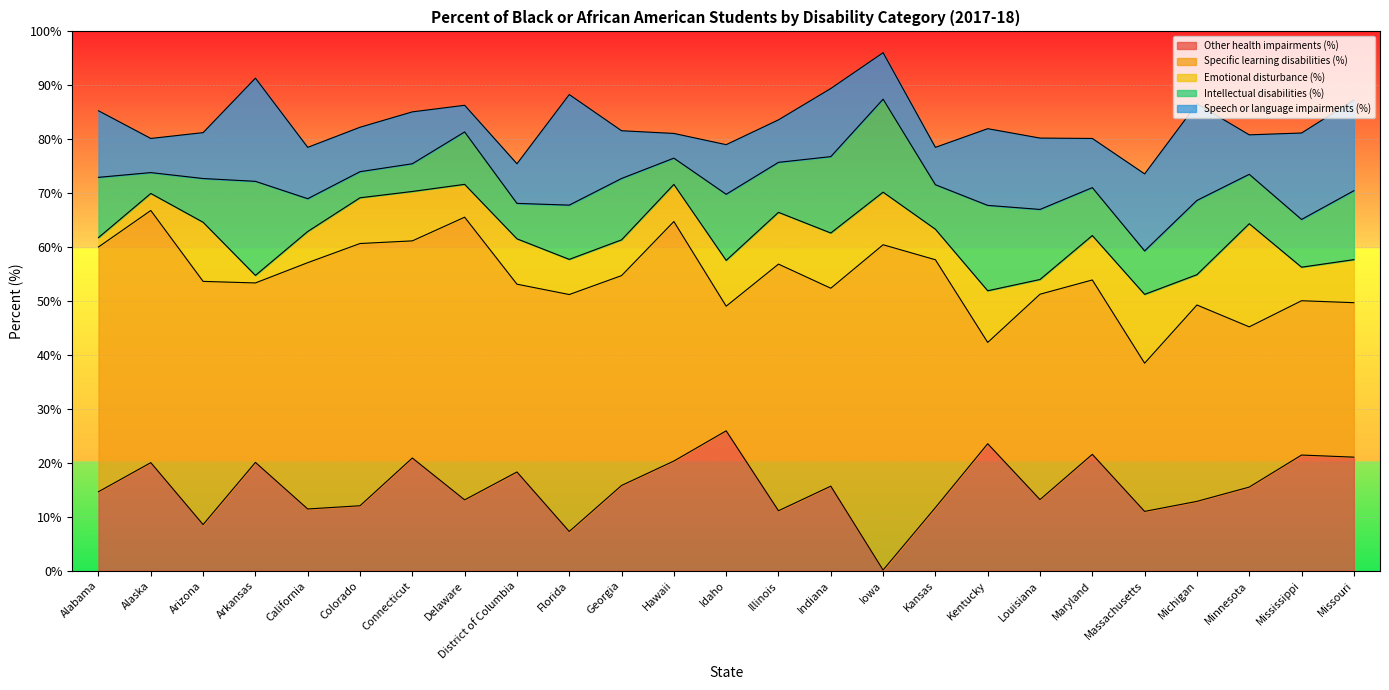

What is the maximum value for Intellectual disabilities (%)?

17.4